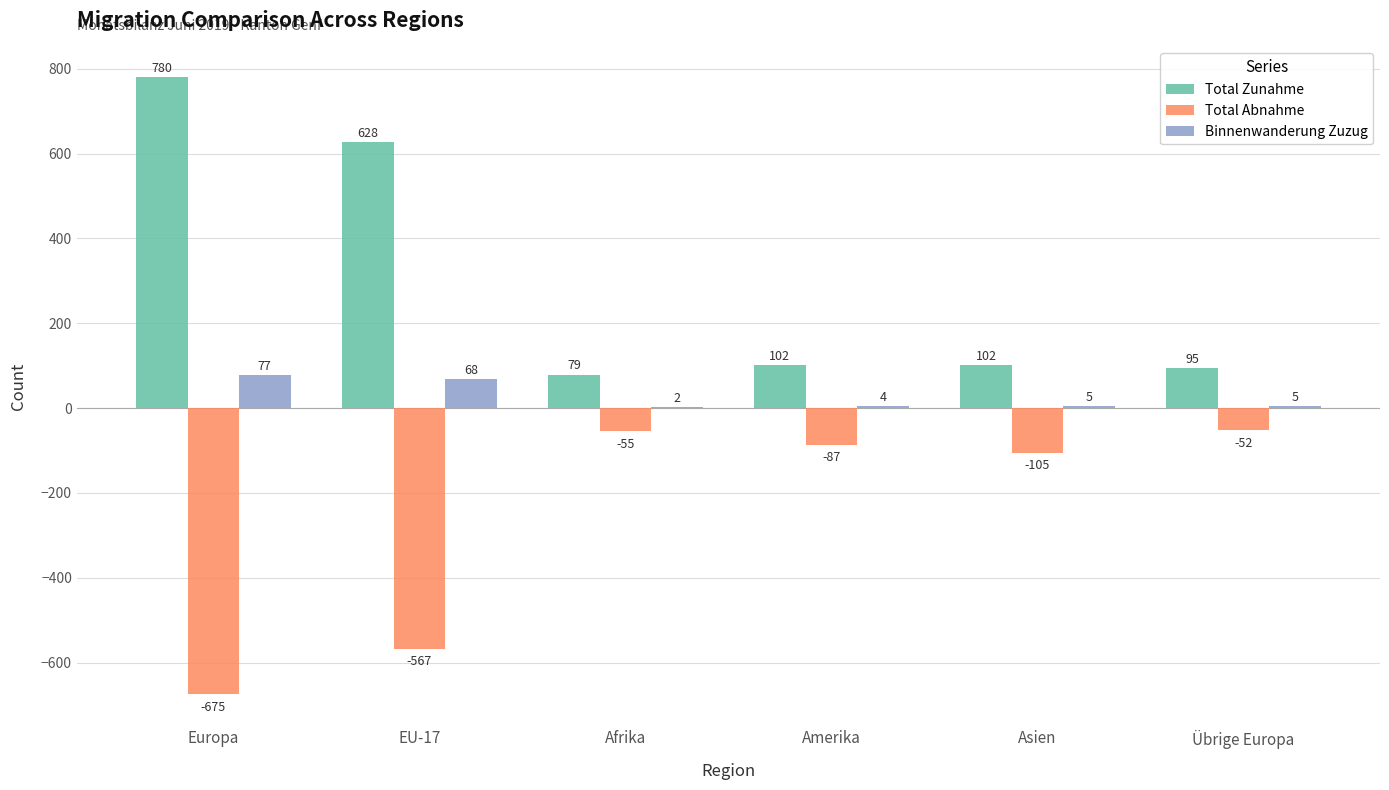

Reading left to right, list all the values displayed in this chart.

Total Zunahme: 780	628	79	102	102	95
Total Abnahme: -675	-567	-55	-87	-105	-52
Binnenwanderung Zuzug: 77	68	2	4	5	5